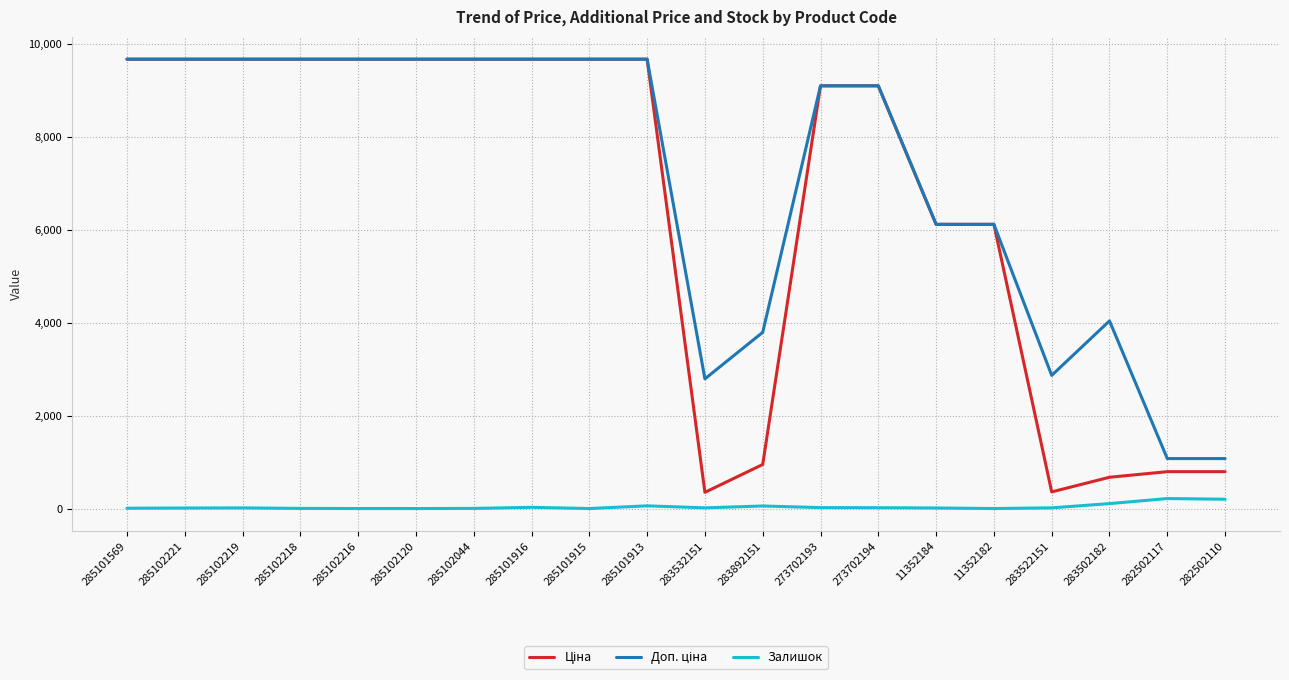

The Залишок series shows 7.0 at 285101569. True or false?

True